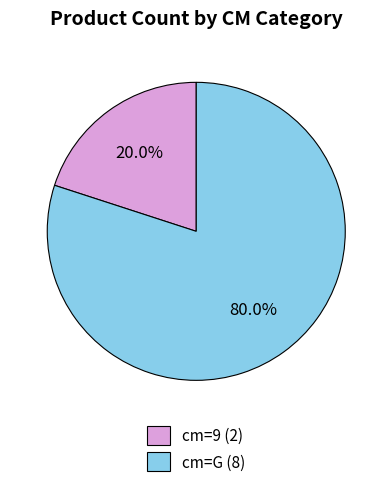

Is there a majority slice in this chart?

Yes